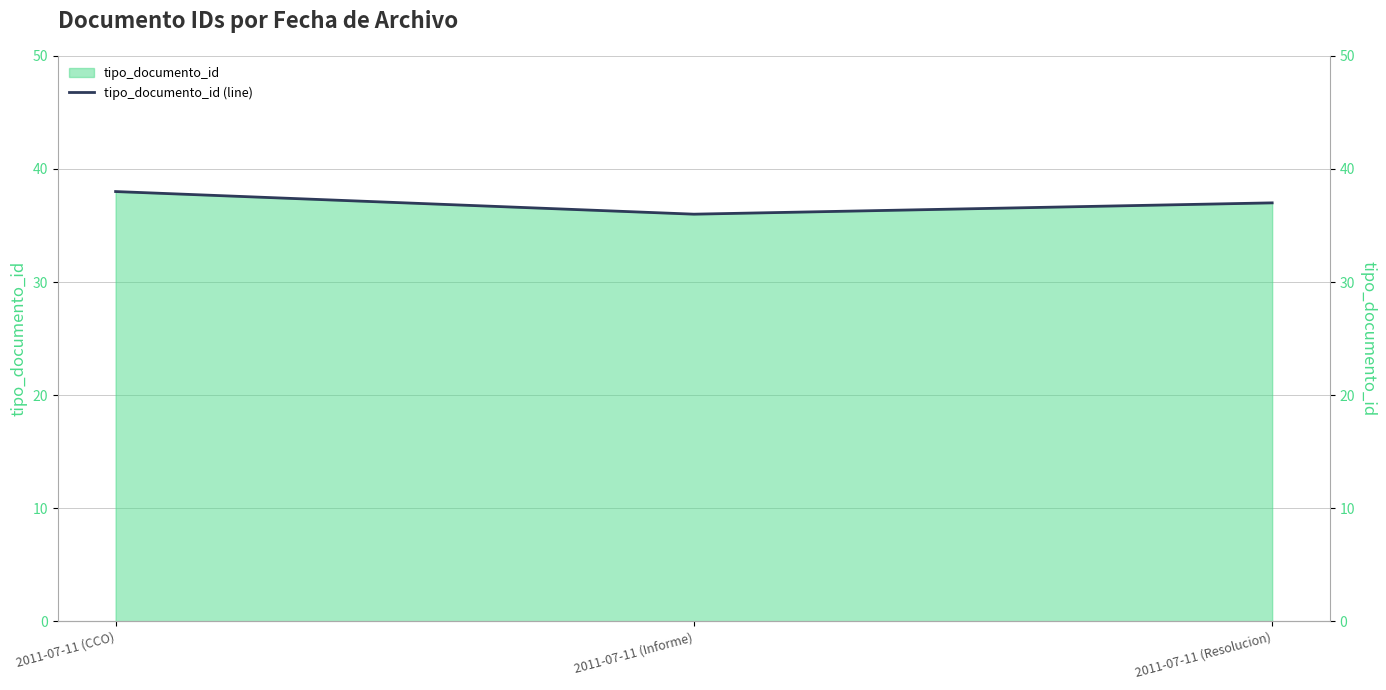

What is the label of the 2nd point from the left?

2011-07-11 (Informe)